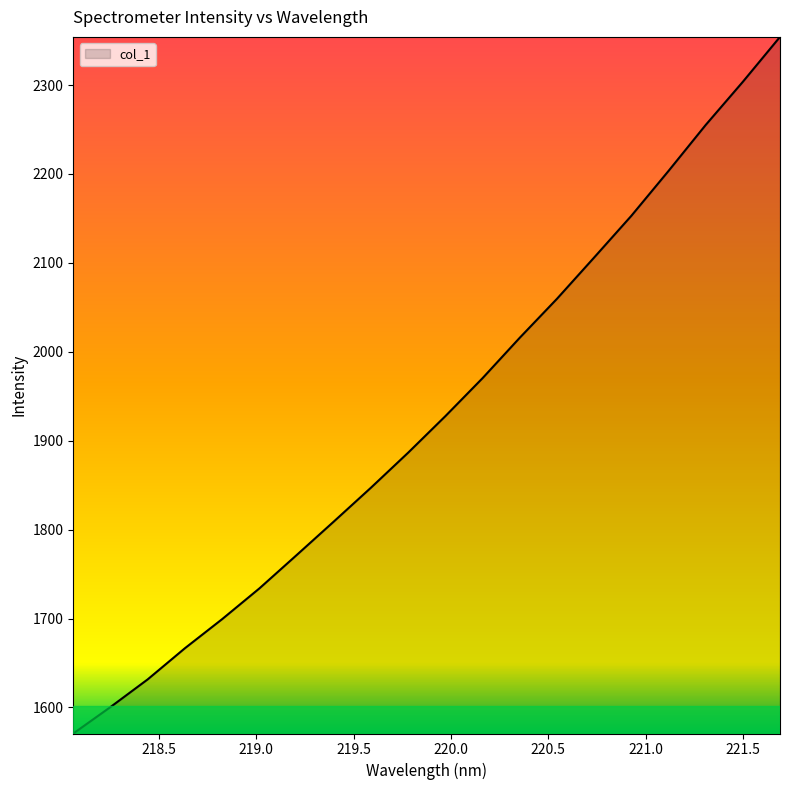

What is the greatest value displayed?

2354.2